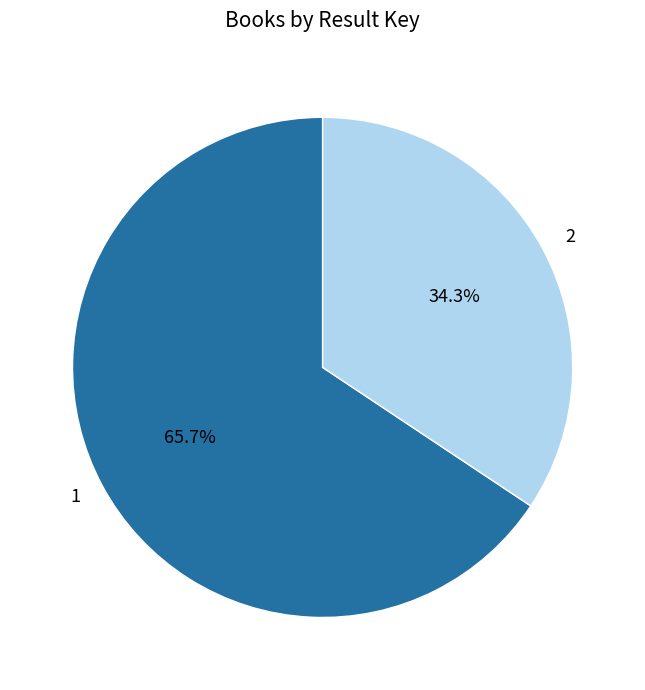

To the nearest percent, what is the difference between the 2 and 1 slice percentages?

31%